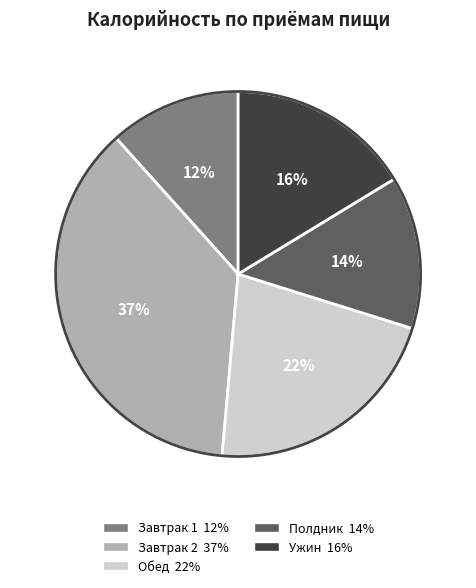

To the nearest percent, what is the combined percentage of Полдник and Ужин?

30%